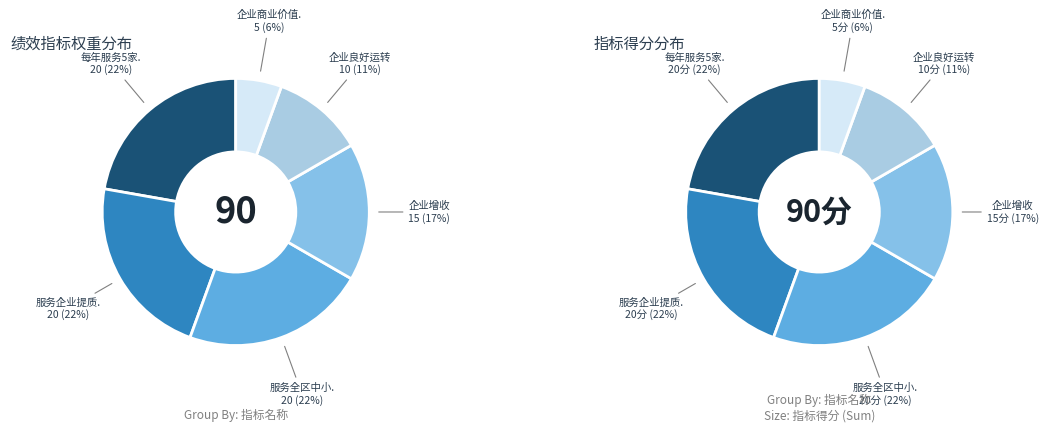

To the nearest percent, what is the average slice percentage?

17%